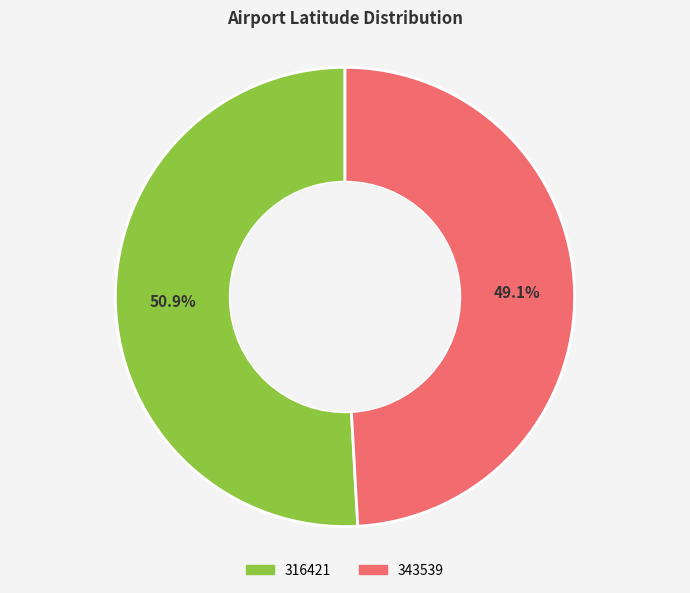

Is it true that 343539 is 49% of the pie?

True